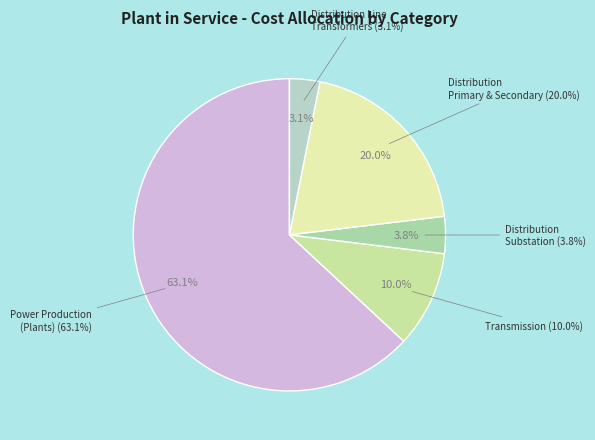

To the nearest percent, what is the average slice percentage?

20%